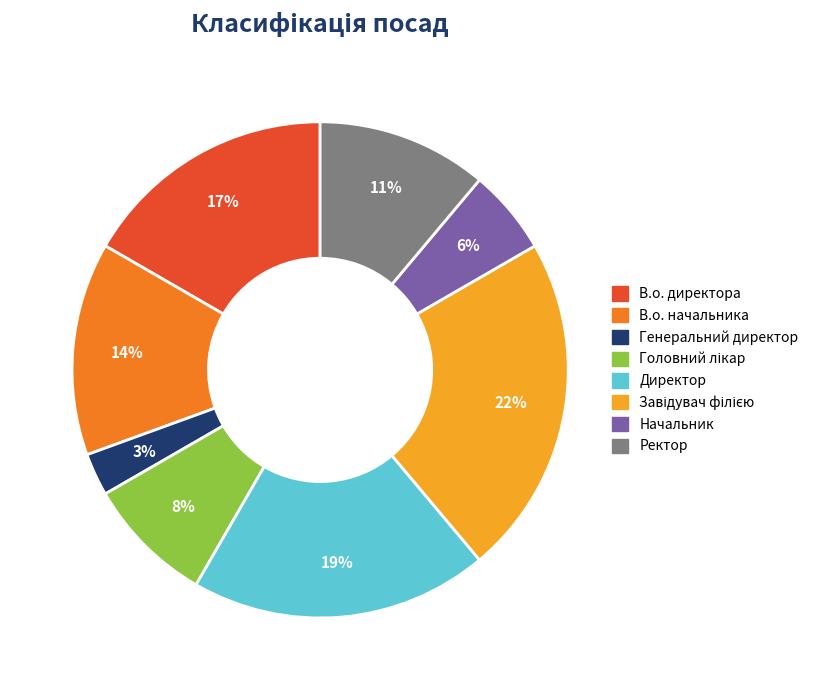

Does Генеральний директор represent more than half of the total?

No